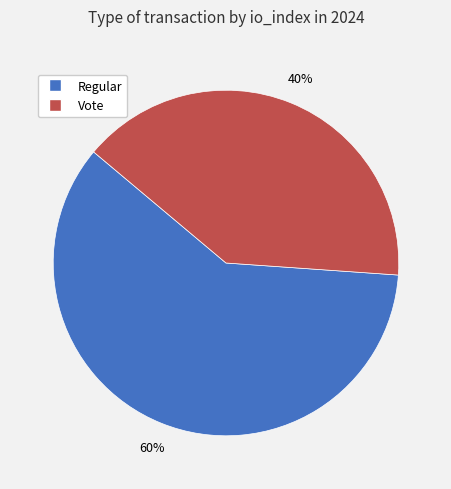

What is the ratio of the value at Regular to the value at Vote?

1.5